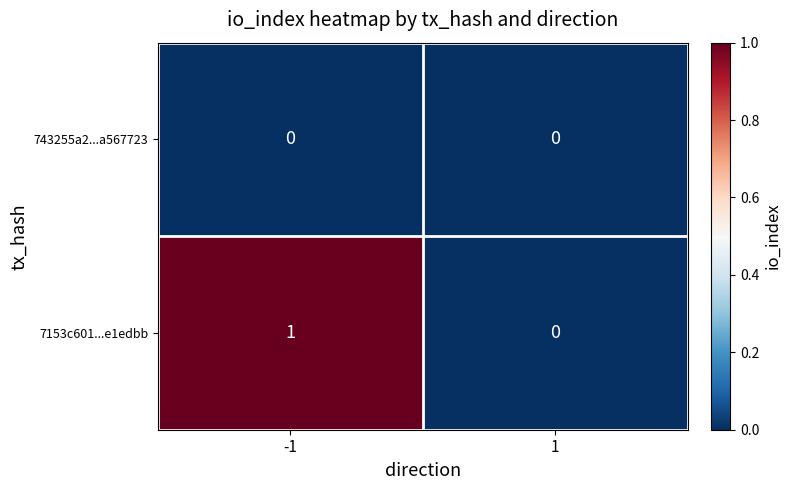

Reading right to left, what are all the values shown in this chart?

743255a2...a567723: 1=0	-1=0
7153c601...e1edbb: 1=0	-1=1